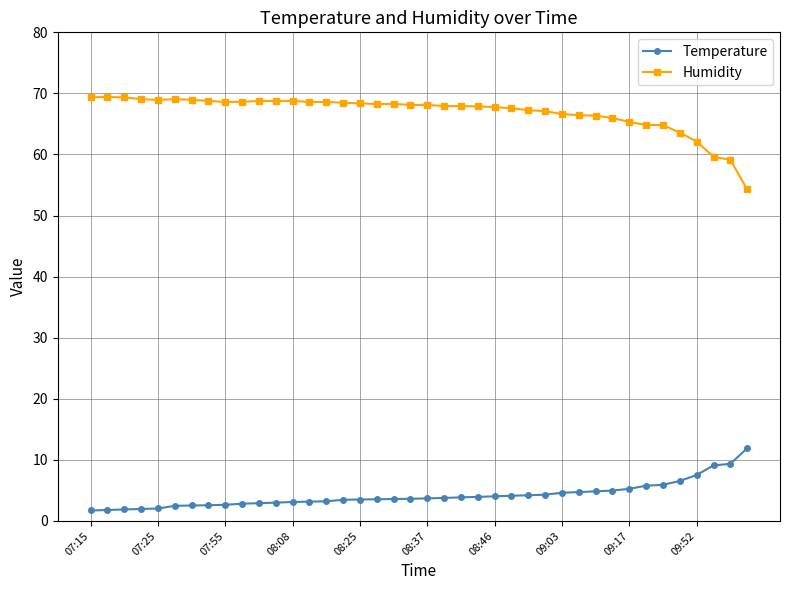

What is the maximum value shown in the chart?

69.4